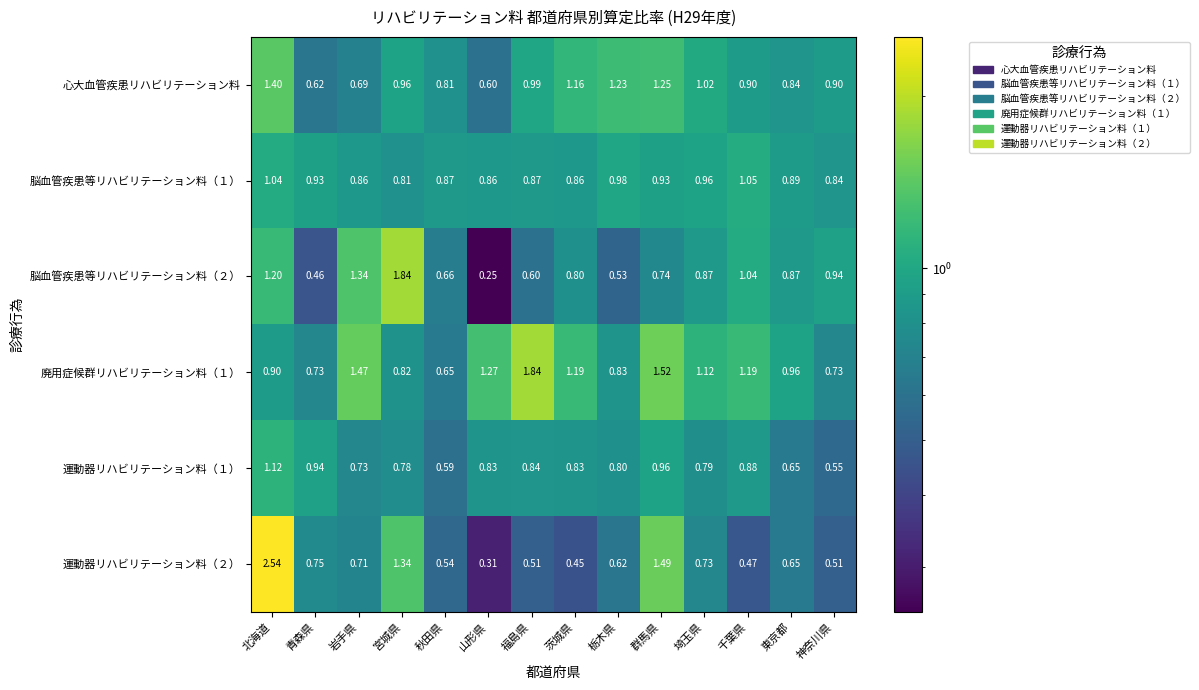

Where is 心大血管疾患リハビリテーション料 nearest to the value 1?

福島県